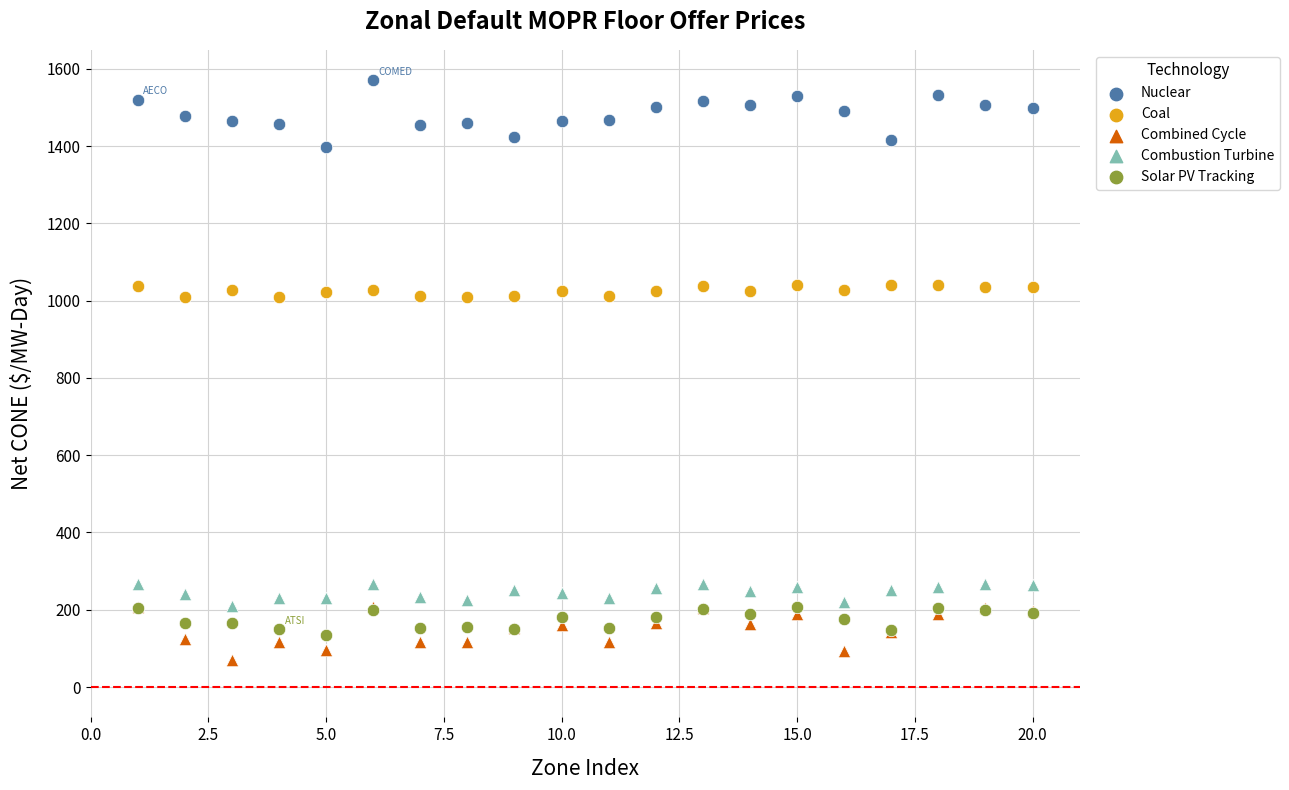

Which series has the largest Y range (max minus min)?

Nuclear